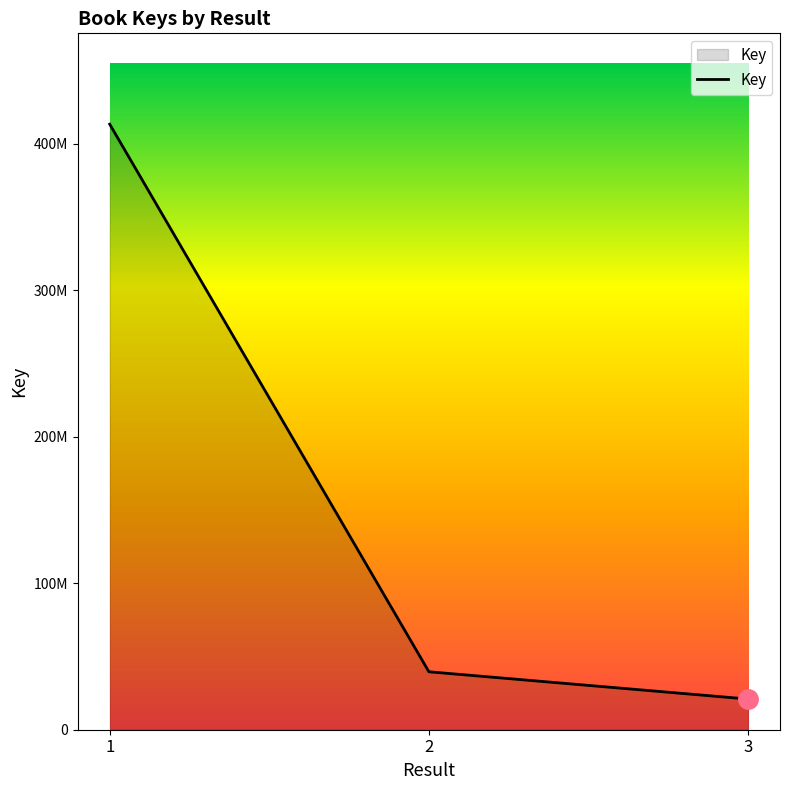

At which category does the chart reach its peak across all series?

1